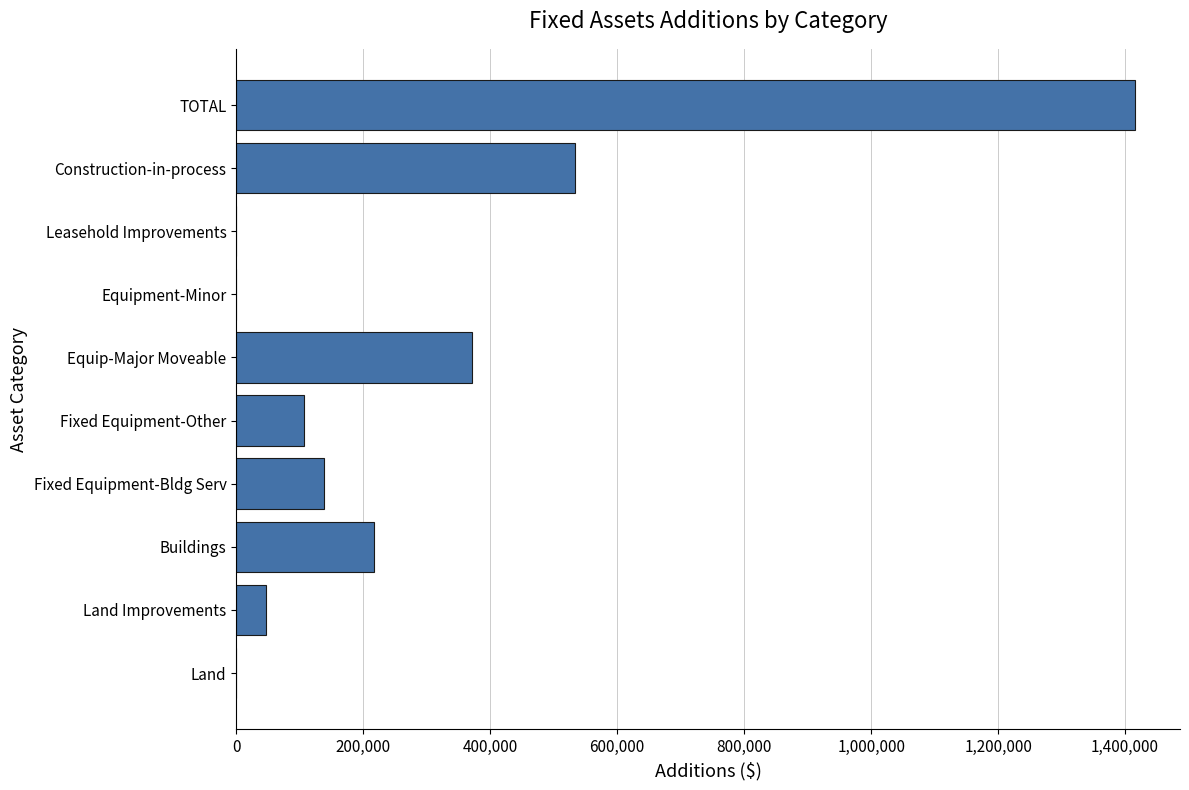

The chart shows a value of 2451344.6 at TOTAL. True or false?

False